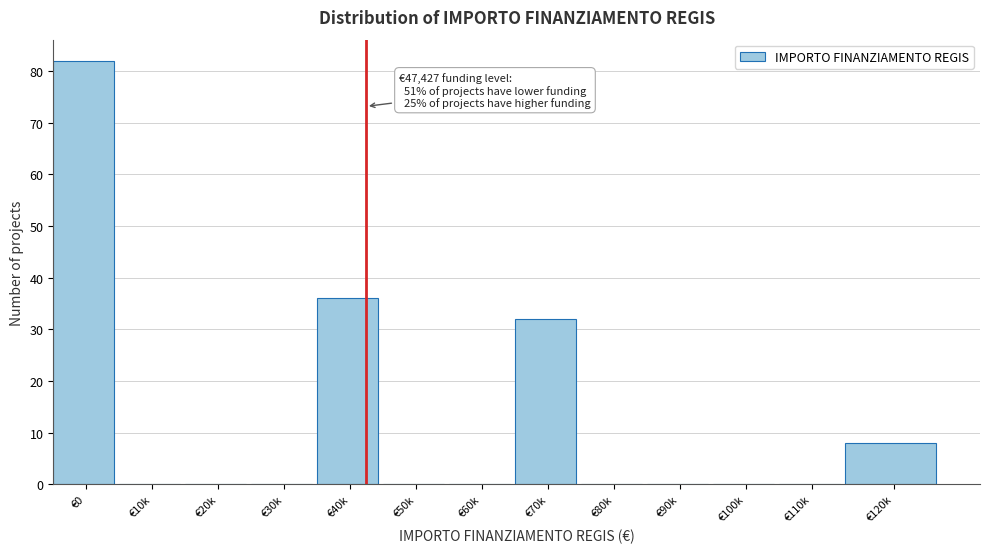

Reading left to right, transcribe all the data shown in this chart.

€0=82	€10k=0	€20k=0	€30k=0	€40k=36	€50k=0	€60k=0	€70k=32	€80k=0	€90k=0	€100k=0	€110k=0	€120k=8